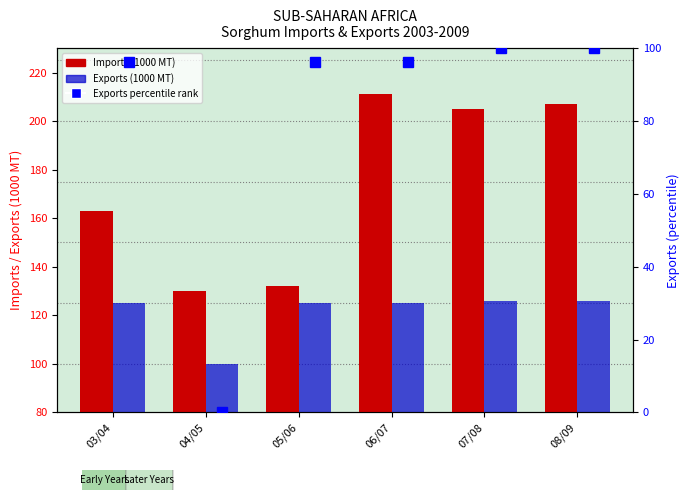

The Exports (percentile) series shows 100.0 at 07/08. True or false?

True